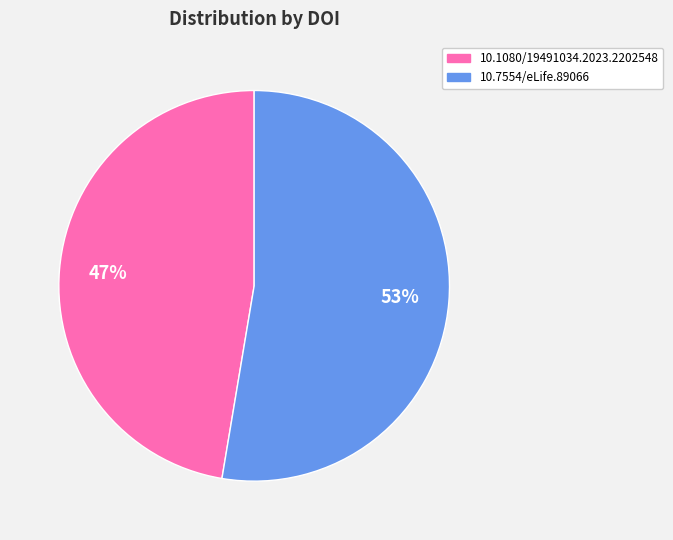

What is the majority slice?

10.7554/eLife.89066